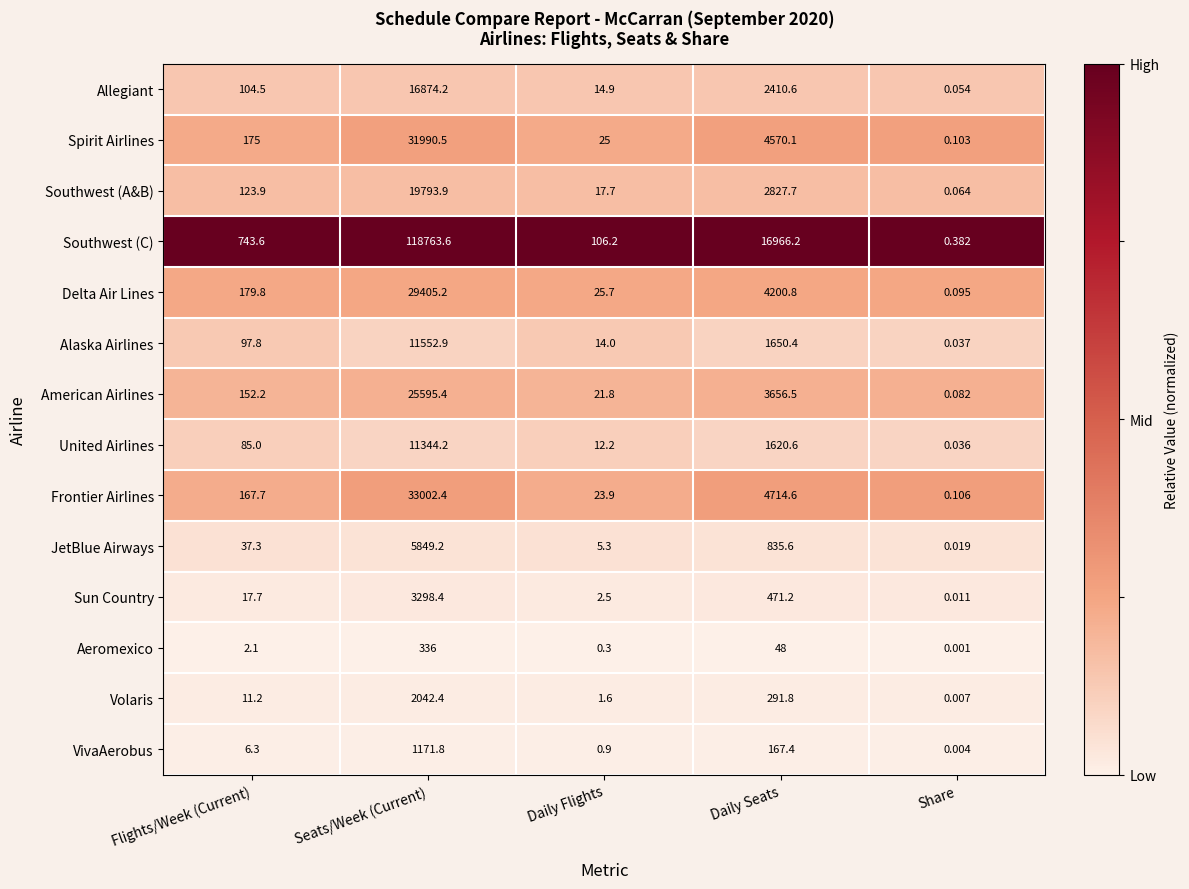

Where is Frontier Airlines nearest to the value 16501?

Daily Seats